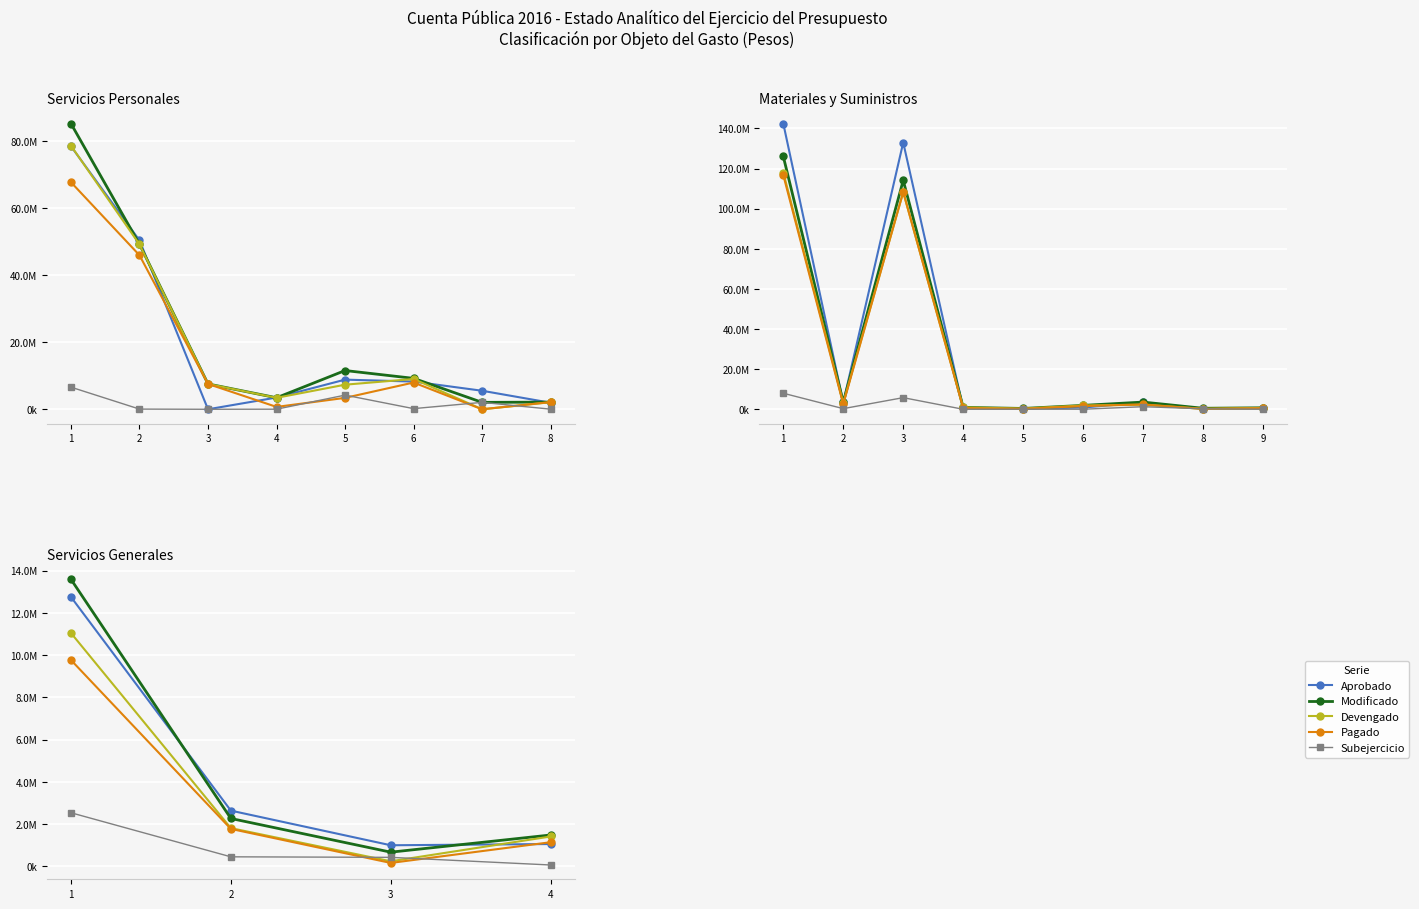

What are all the series names shown in the legend?

Aprobado, Modificado, Devengado, Pagado, Subejercicio